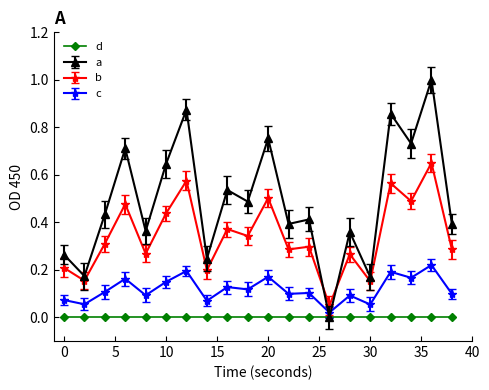

True or false: b has more than 2 interior local peaks.

True